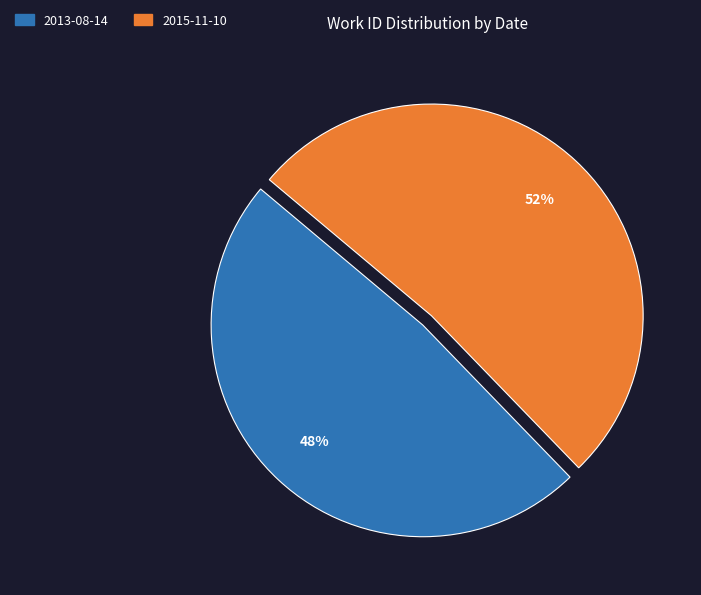

What is the largest slice in the pie chart?

2015-11-10